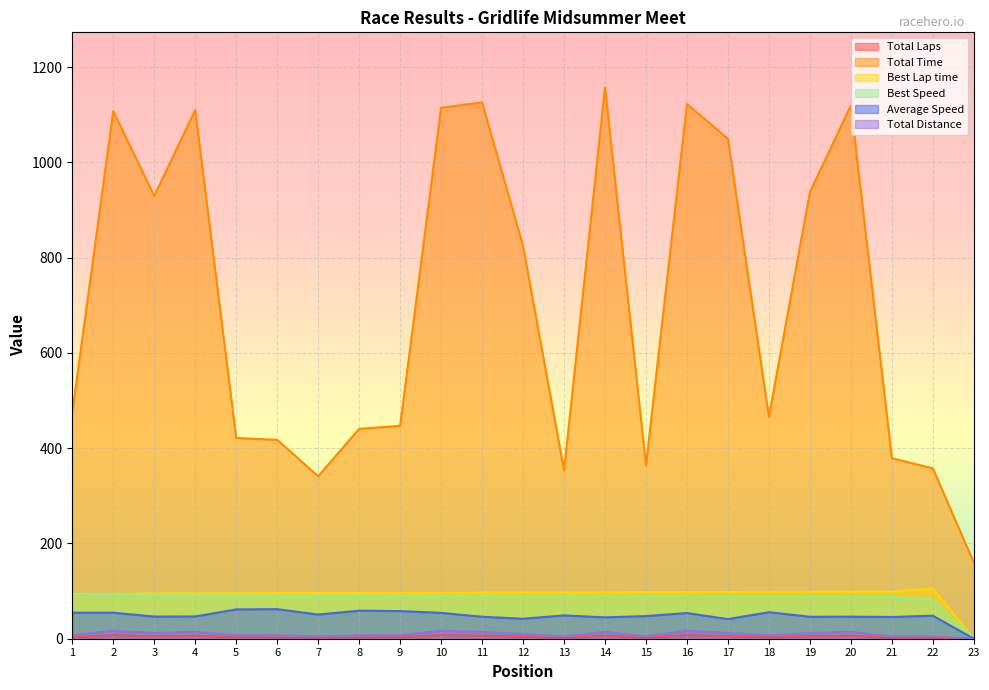

The value of Best Lap time at 1 is 94.0. True or false?

True